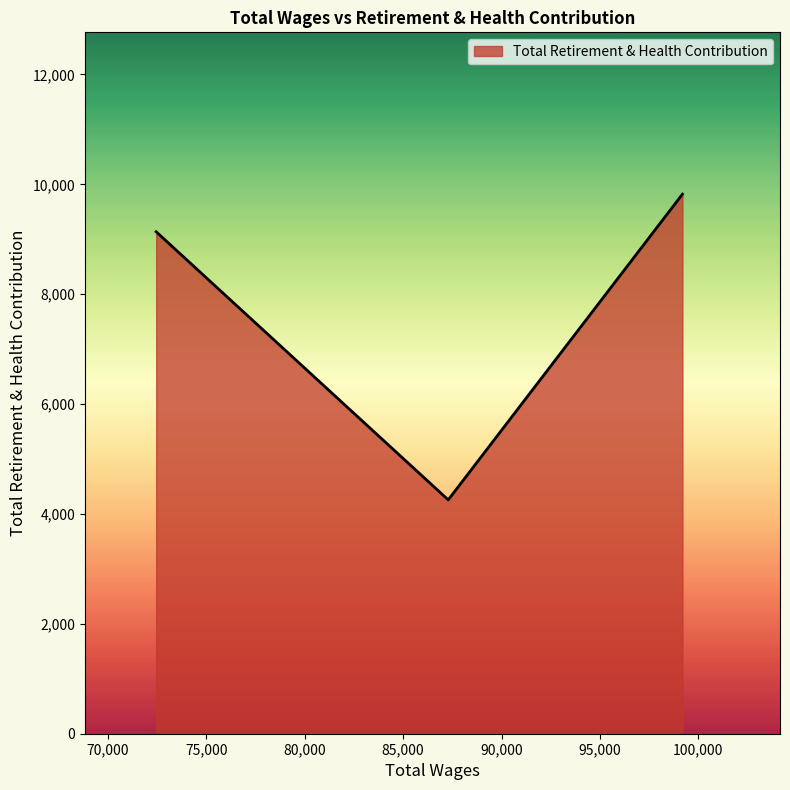

What is the sum of all values?

23215